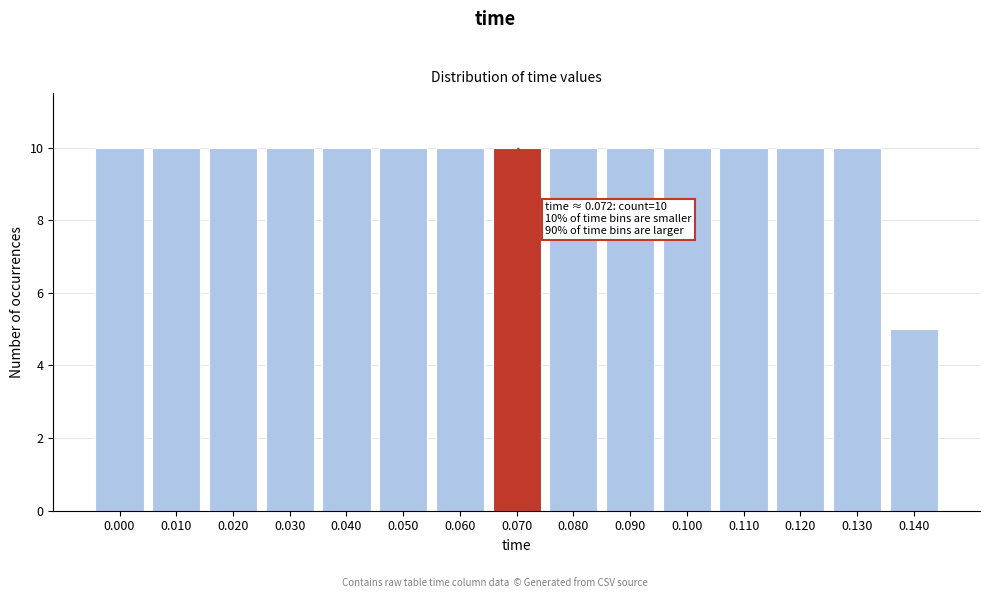

Reading right to left, list all the values displayed in this chart.

0.140=5	0.130=10	0.120=10	0.110=10	0.100=10	0.090=10	0.080=10	0.070=10	0.060=10	0.050=10	0.040=10	0.030=10	0.020=10	0.010=10	0.000=10